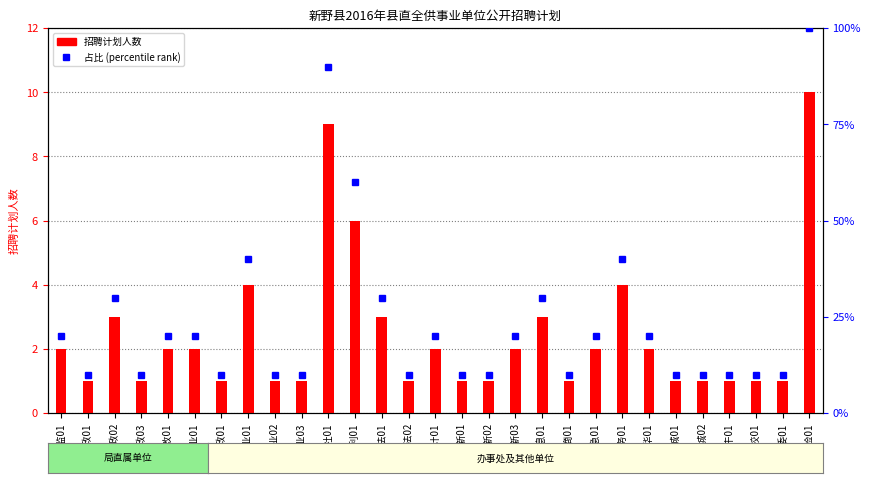

What is the label of the 19th bar from the right?

人社01